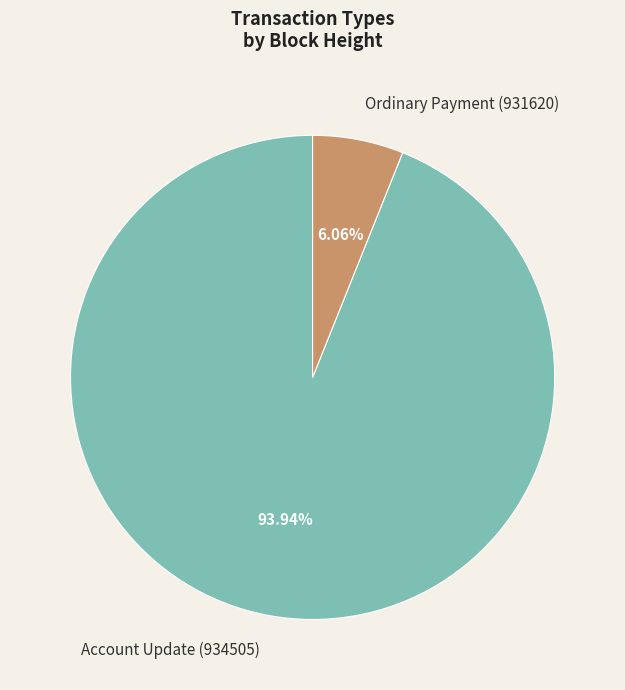

To the nearest percent, what is the average slice percentage?

50%